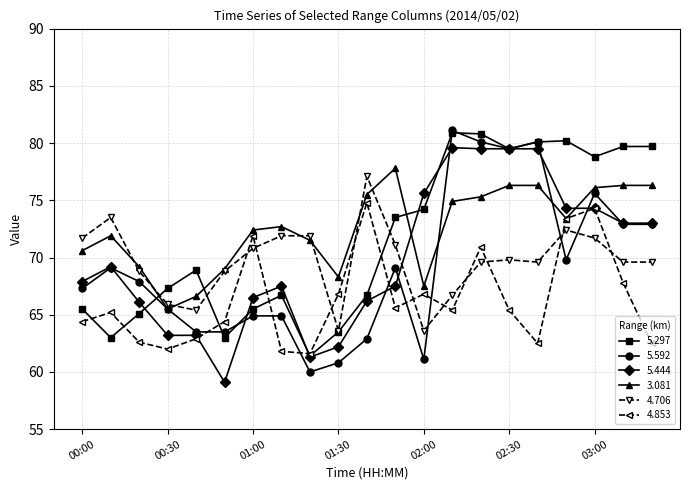

What are all the series names shown in the legend?

5.297, 5.592, 5.444, 3.081, 4.706, 4.853